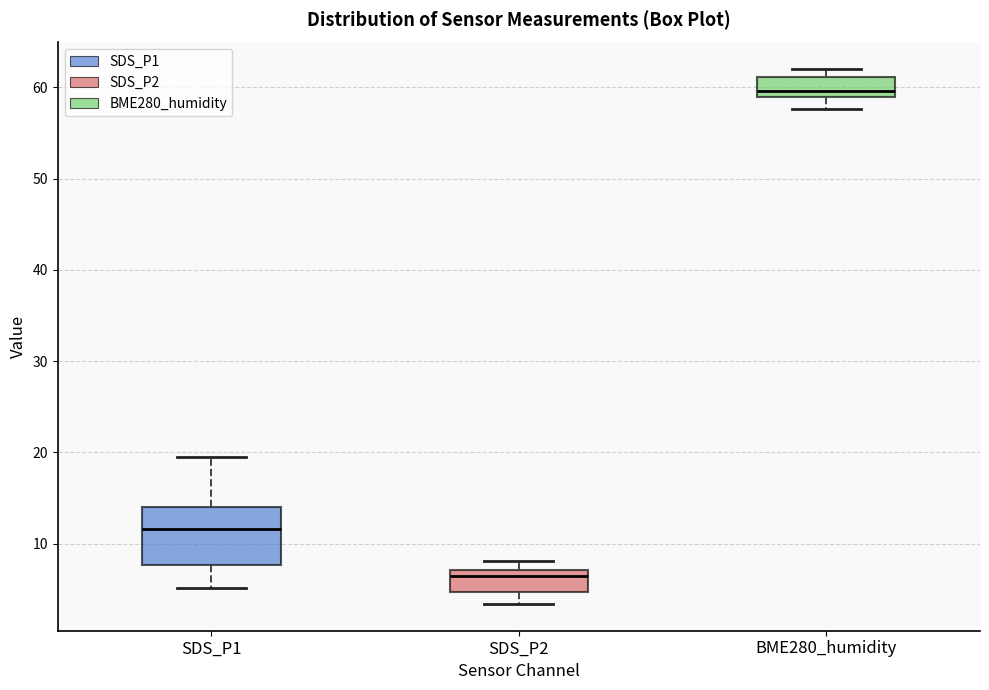

Reading left to right, read every box against the y-axis: the position of its median line, the range the box covers, and the ends of its whiskers. The values are not printed on the chart, so give them approximately, as read against the axis.

SDS_P1: median 12, box 8 to 14, whiskers 5 to 19
SDS_P2: median 6, box 5 to 7, whiskers 3 to 8
BME280_humidity: median 60, box 59 to 61, whiskers 58 to 62